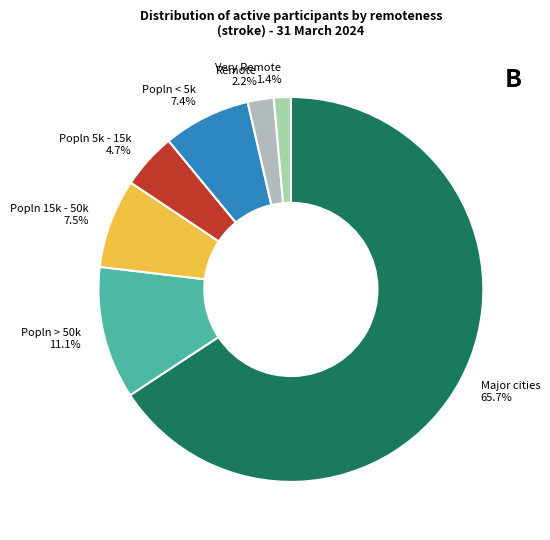

What percentage is the Popln > 50k slice, to the nearest percent?

11%